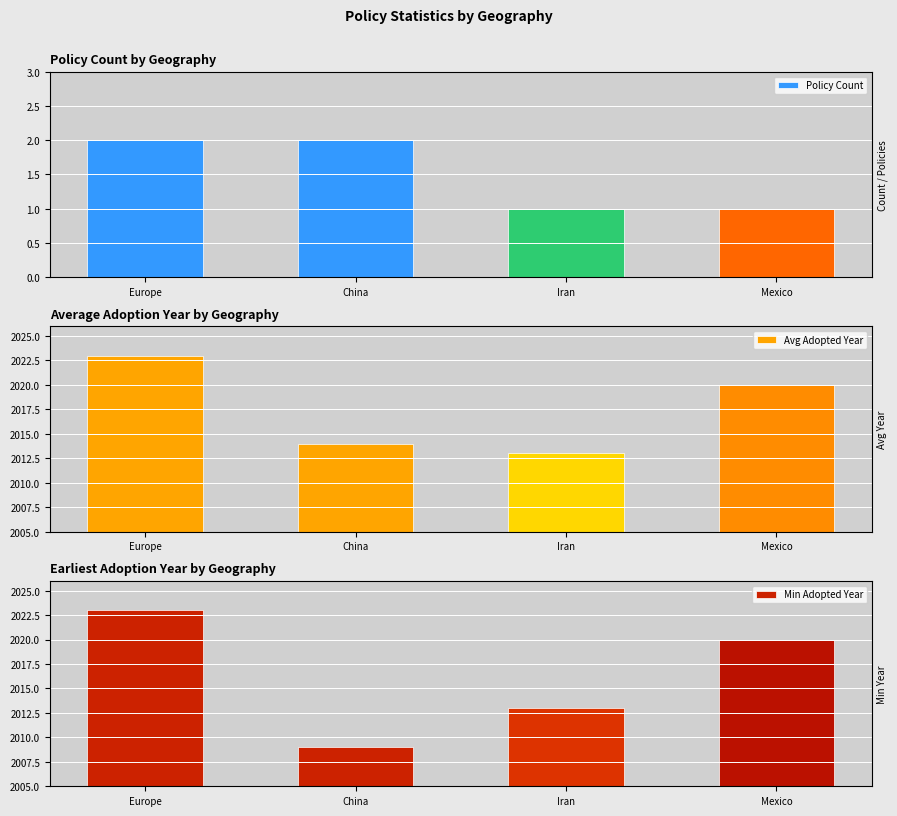

How many values in the Min Adopted Year series exceed 2020?

1